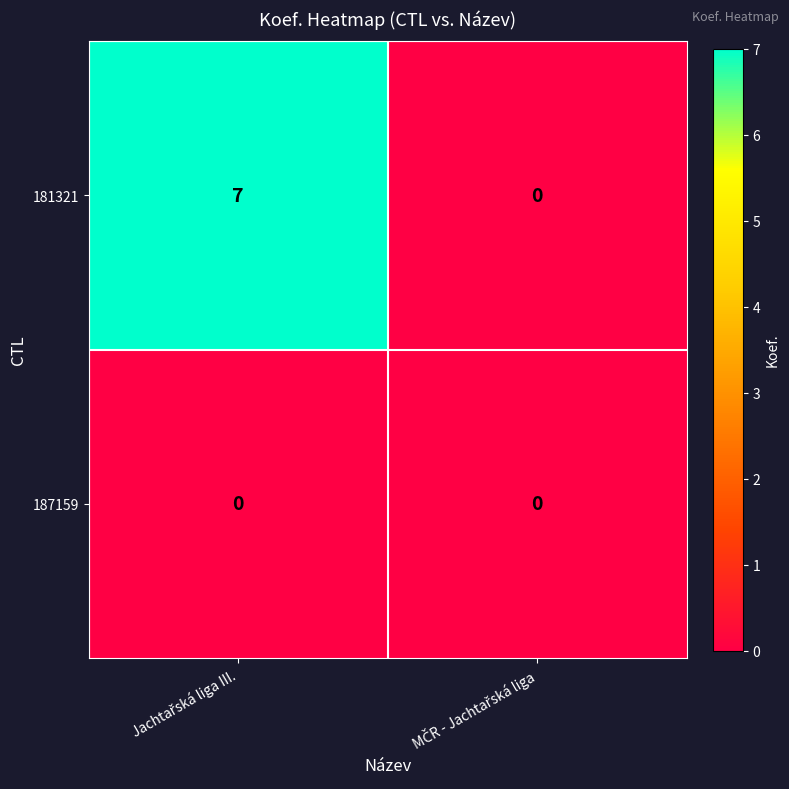

Rank the series by their average value, from highest to lowest.

181321, 187159